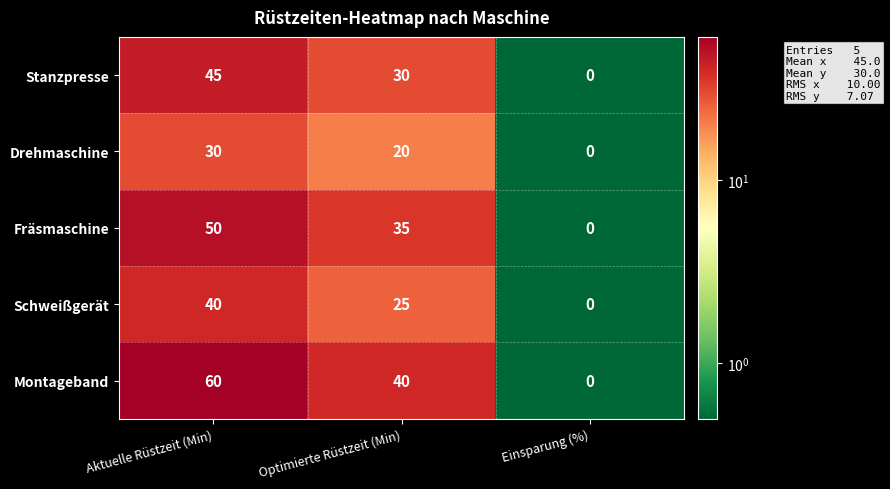

What is the difference between the Schweißgerät values at Einsparung (%) and Aktuelle Rüstzeit (Min)?

40